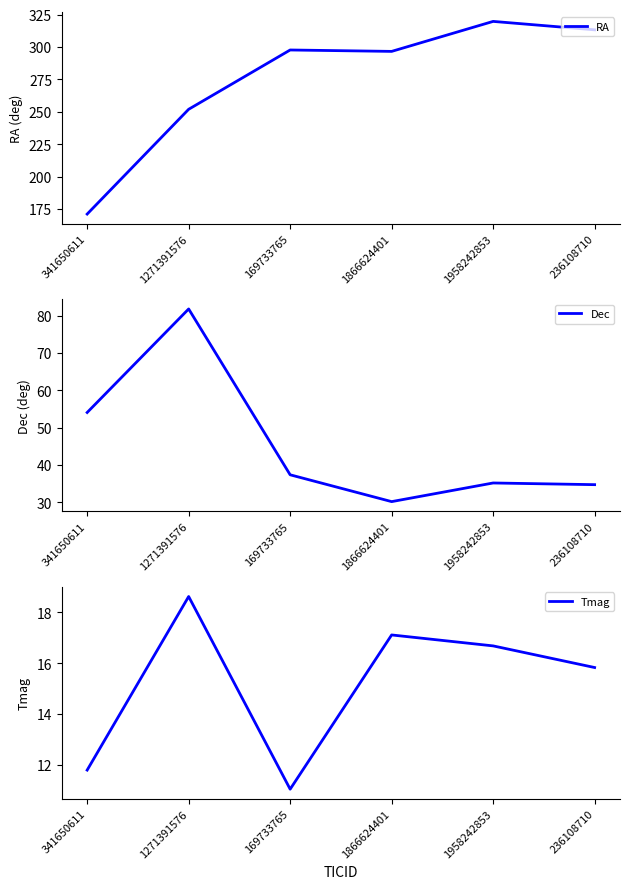

How many lines are shown in the chart?

3